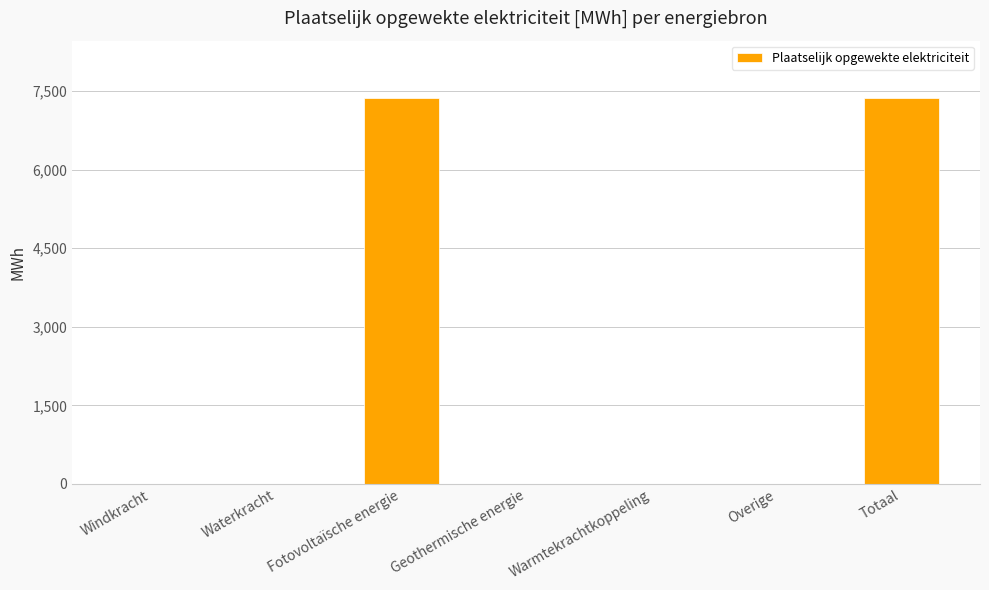

What is the approximate value at Fotovoltaïsche energie?

7357.3